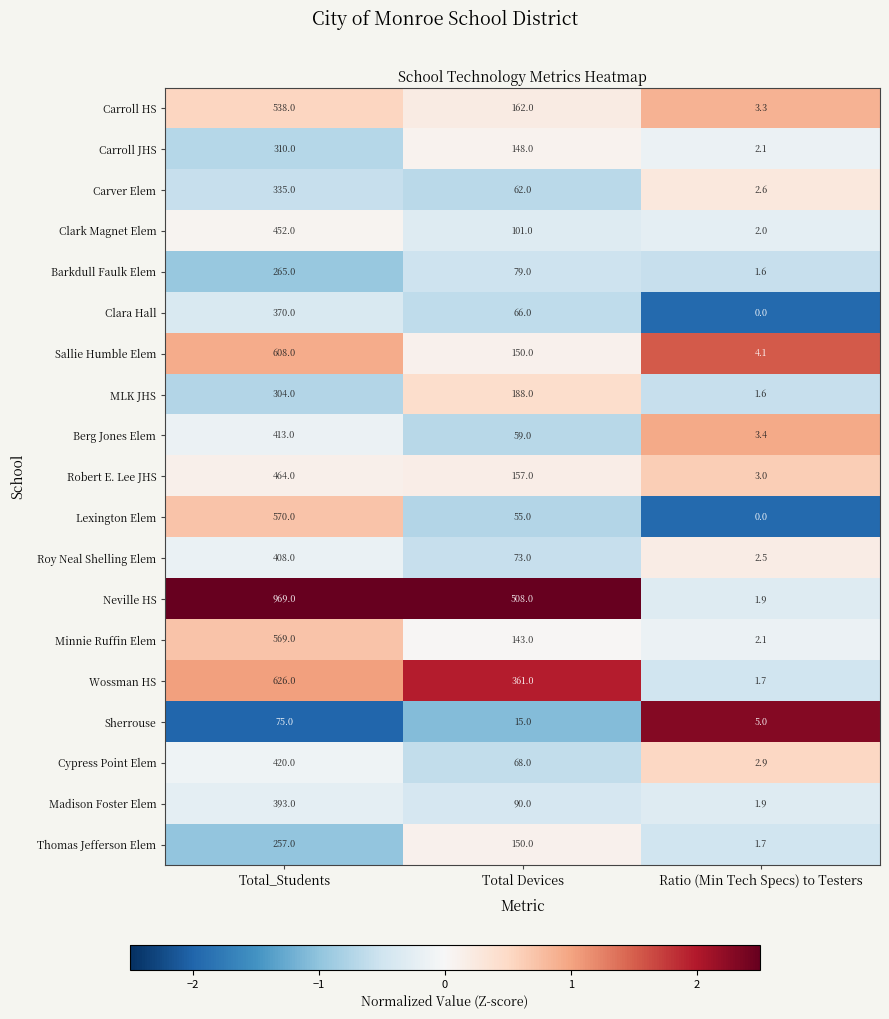

Which series has the largest total across all categories?

Neville HS